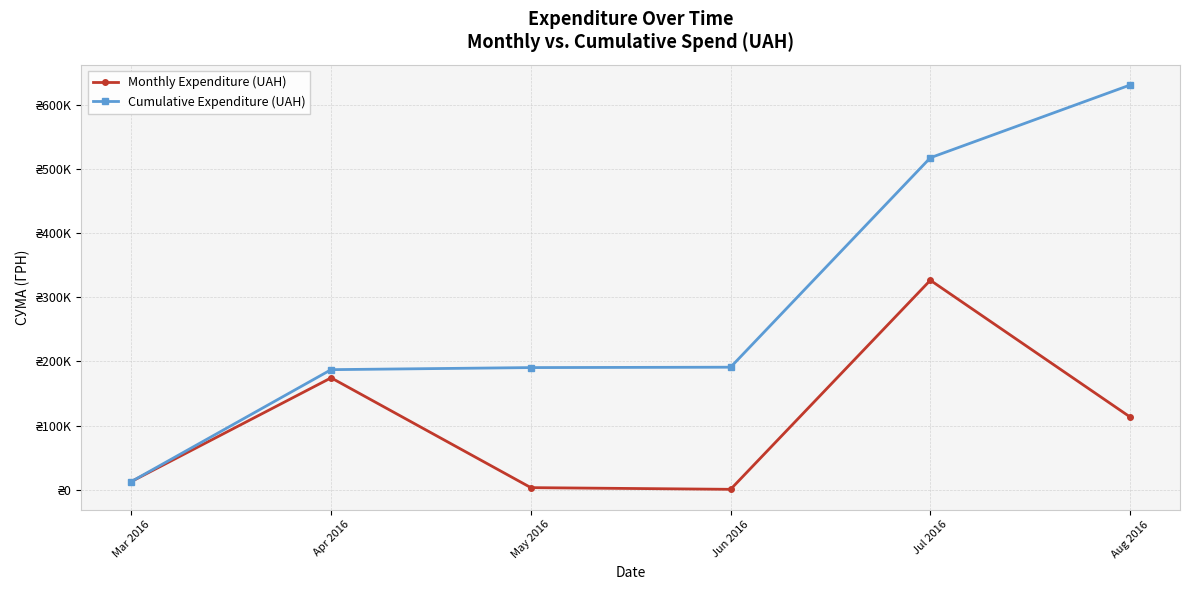

Rank the series by their maximum value, from highest to lowest.

Cumulative Expenditure (UAH), Monthly Expenditure (UAH)